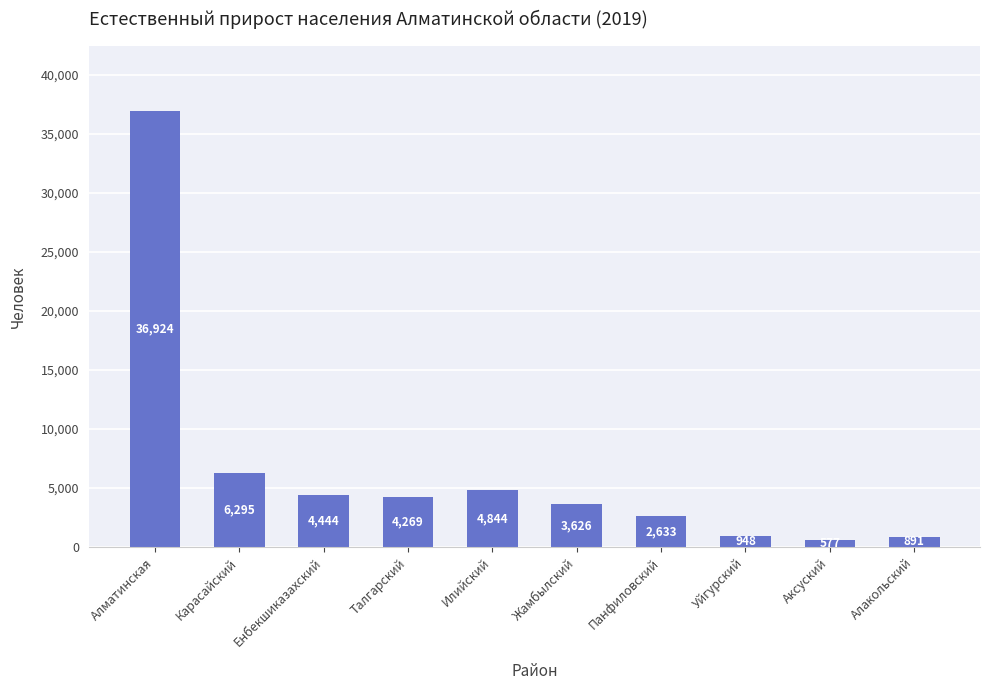

What is the difference between the maximum and minimum values?

36347